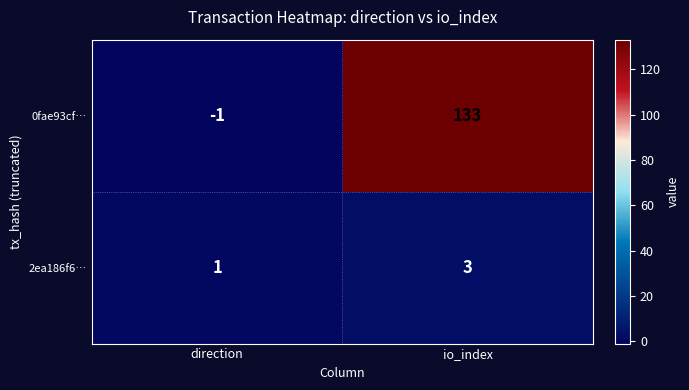

Which series has the widest spread of values?

0fae93cf…